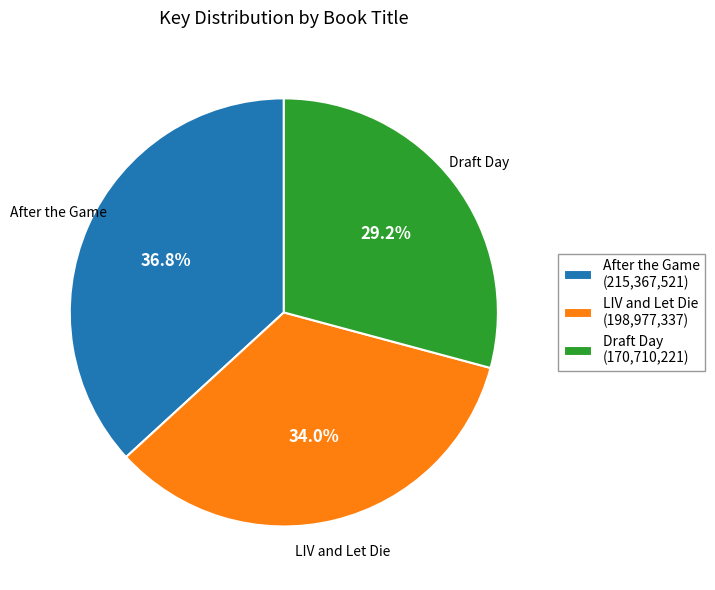

Is the sum of After the Game and LIV and Let Die greater than half?

Yes